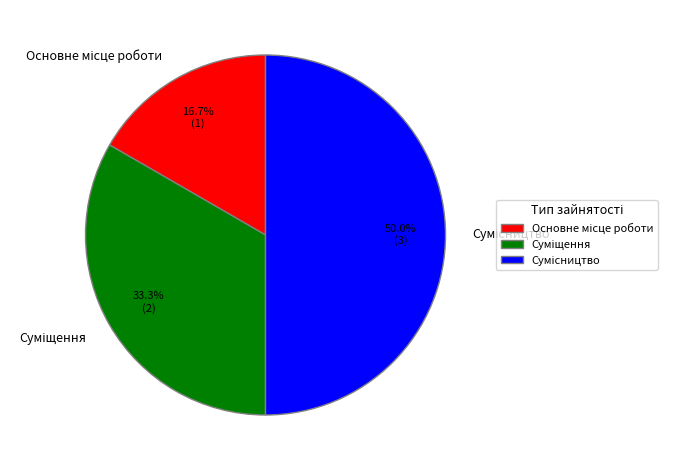

Between Основне місце роботи and Суміщення, which is larger?

Суміщення